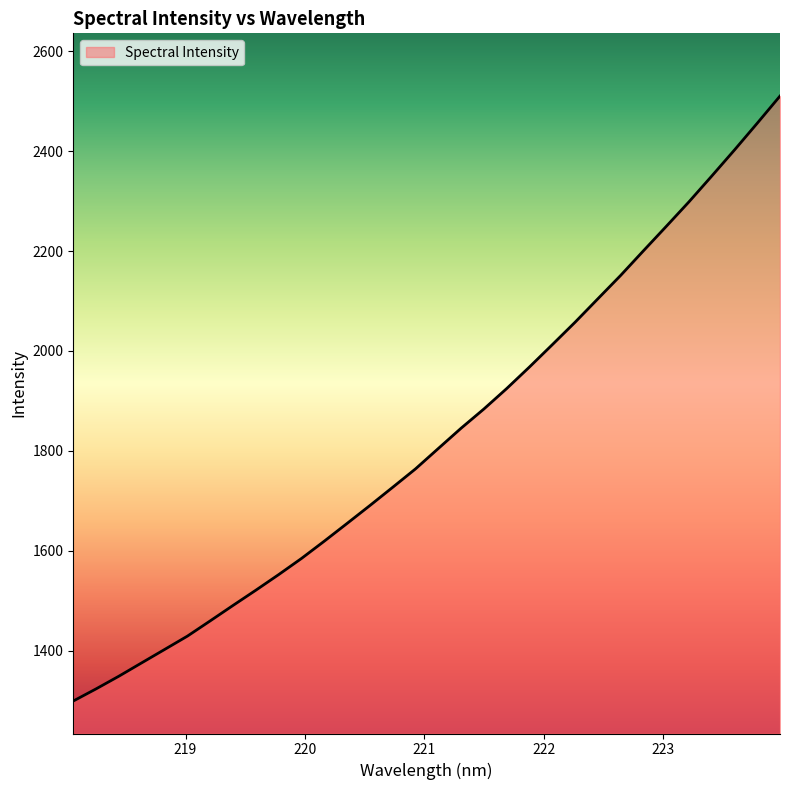

What is the smallest value displayed?

1299.6